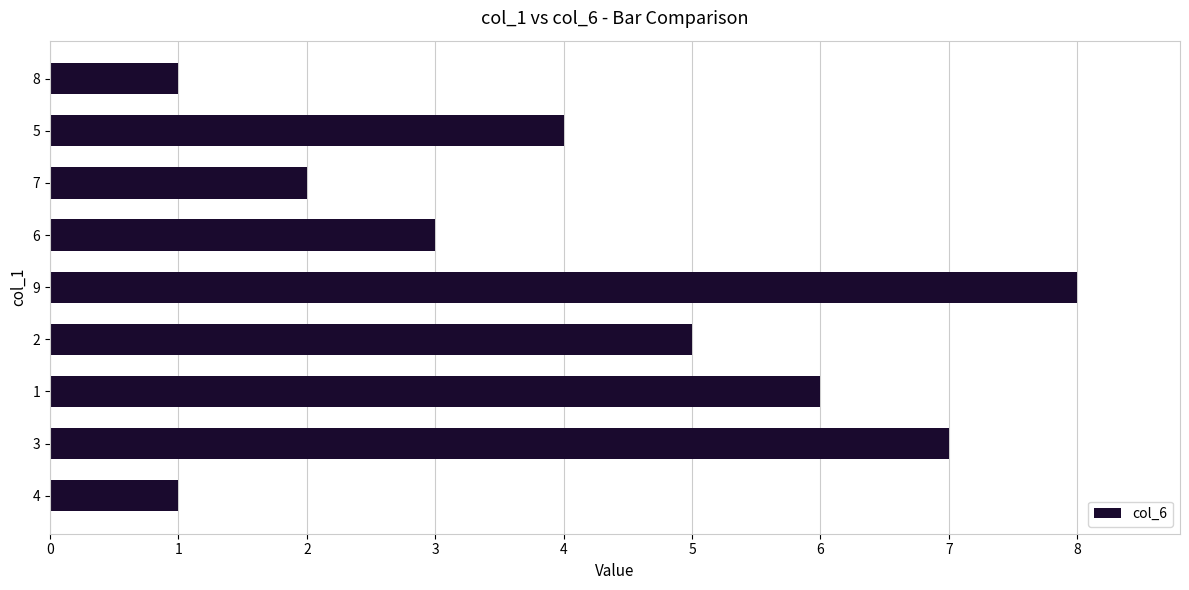

Does the chart contain stacked bars?

No